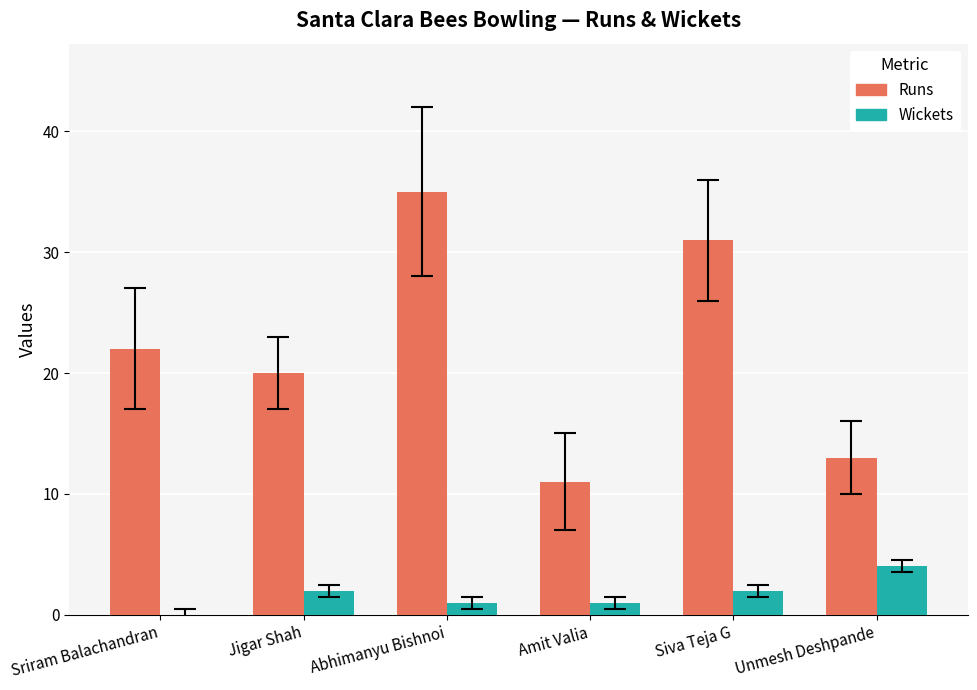

Which series changed the most between Jigar Shah and Siva Teja G?

Runs